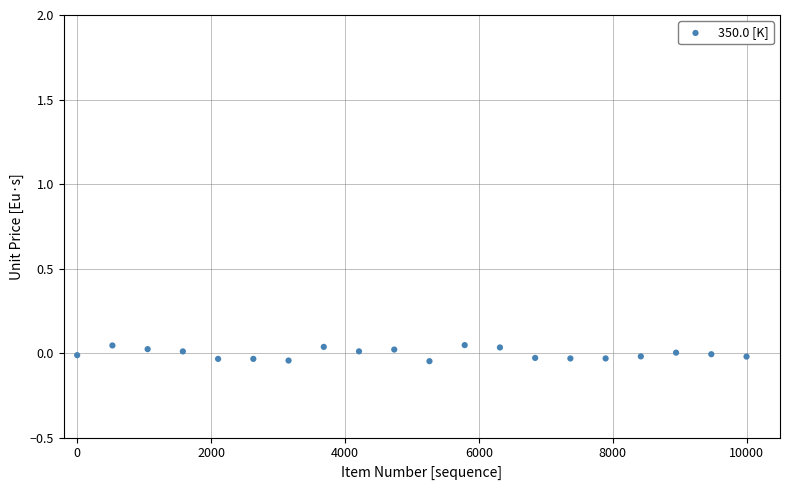

What is the range of X values (max minus min)?

10000.0